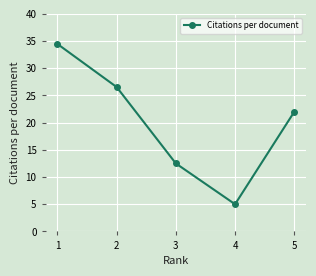

What is the difference between the maximum and second lowest values?

22.0